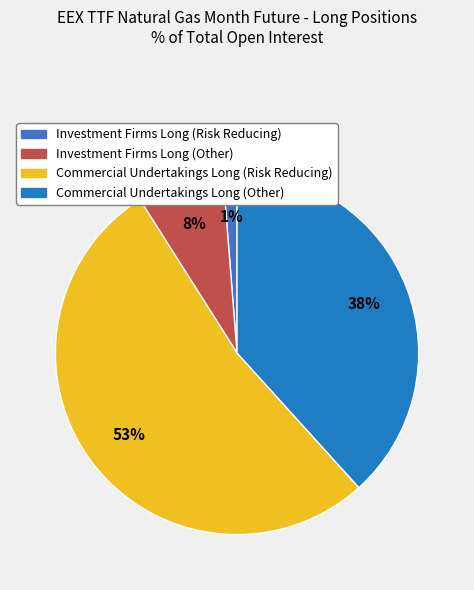

True or false: Commercial Undertakings Long (Other) accounts for 46% of the total.

False